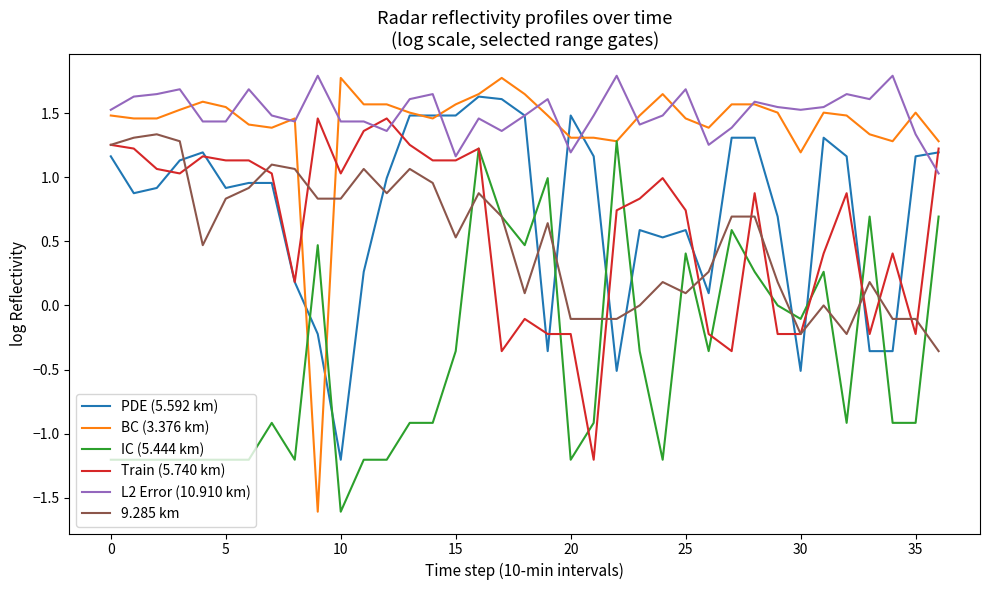

What is the minimum value for Train (5.740 km)?

-1.2